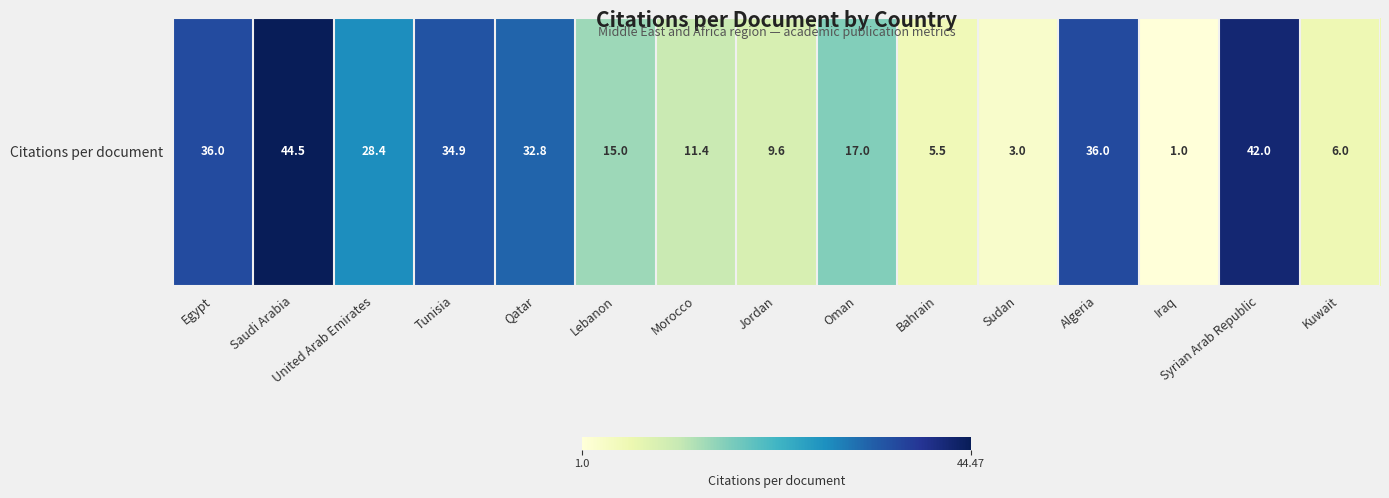

Between Jordan and Oman, which is larger?

Oman